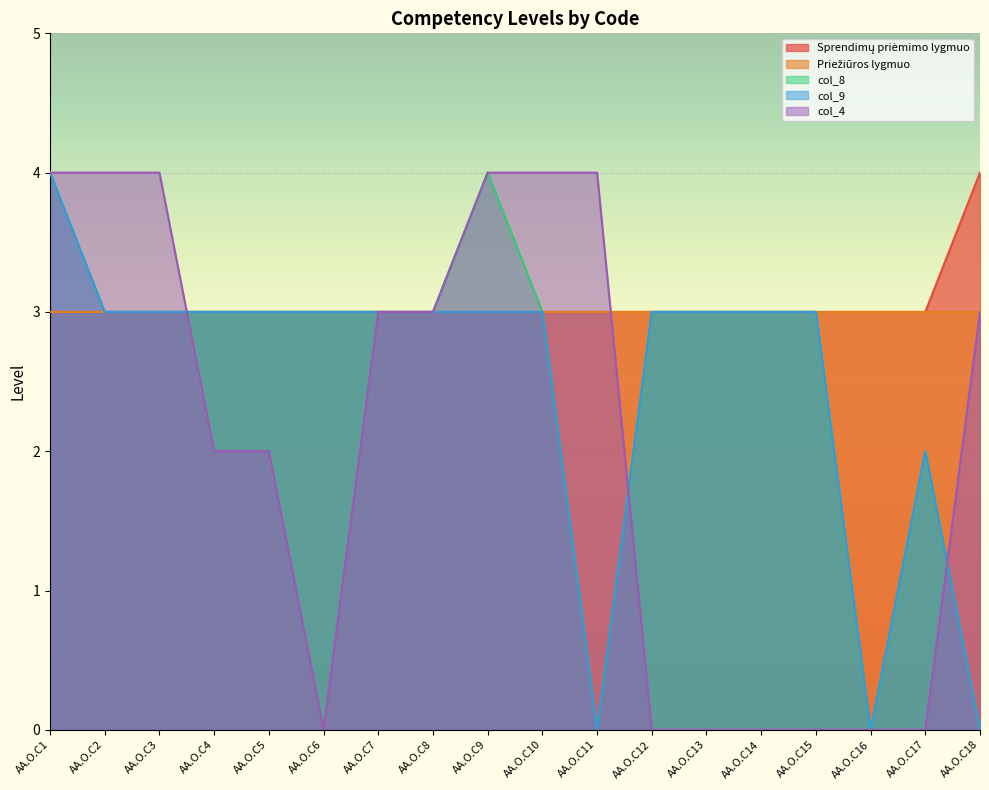

True or false: Sprendimų priėmimo lygmuo and col_9 intersect in this chart.

False